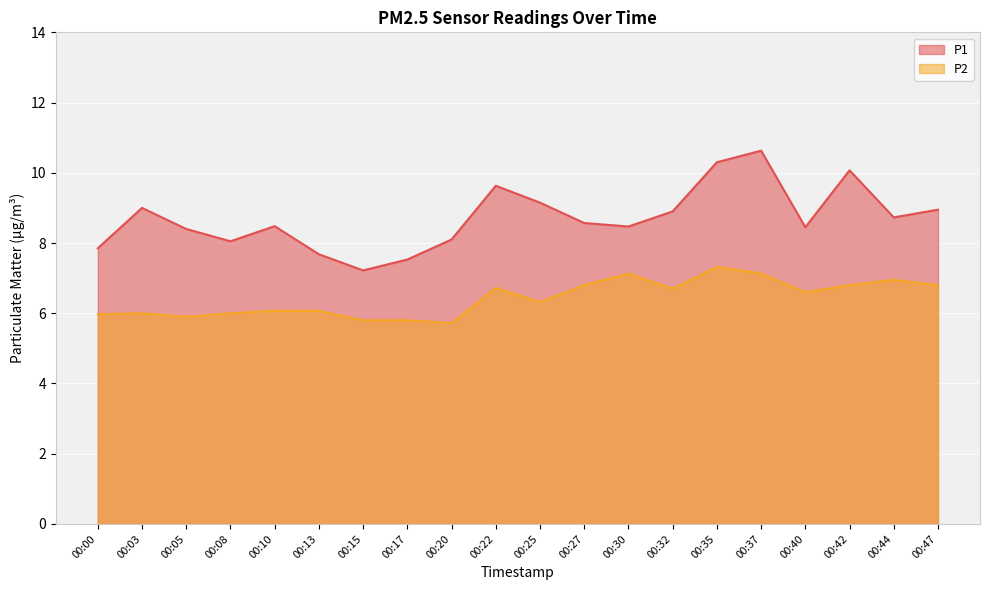

What is the sum of the P1 values at 00:10 and 00:00?

16.3